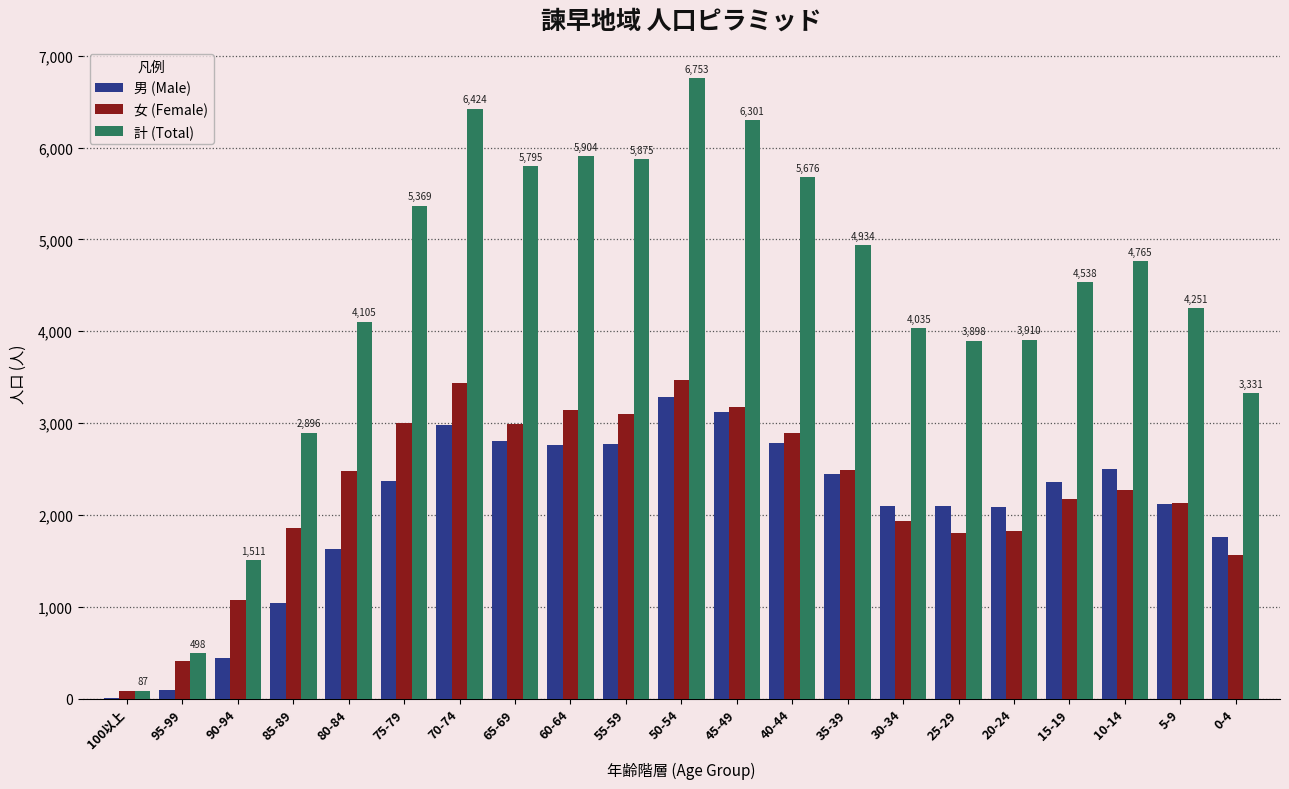

The value of 計 (Total) at 45-49 is 9739. True or false?

False